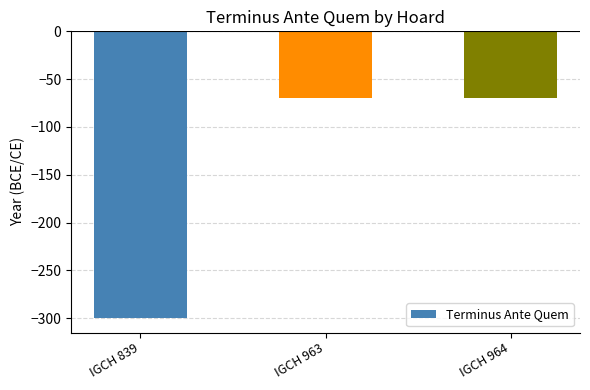

Is it true that the value at IGCH 839 is -300?

True